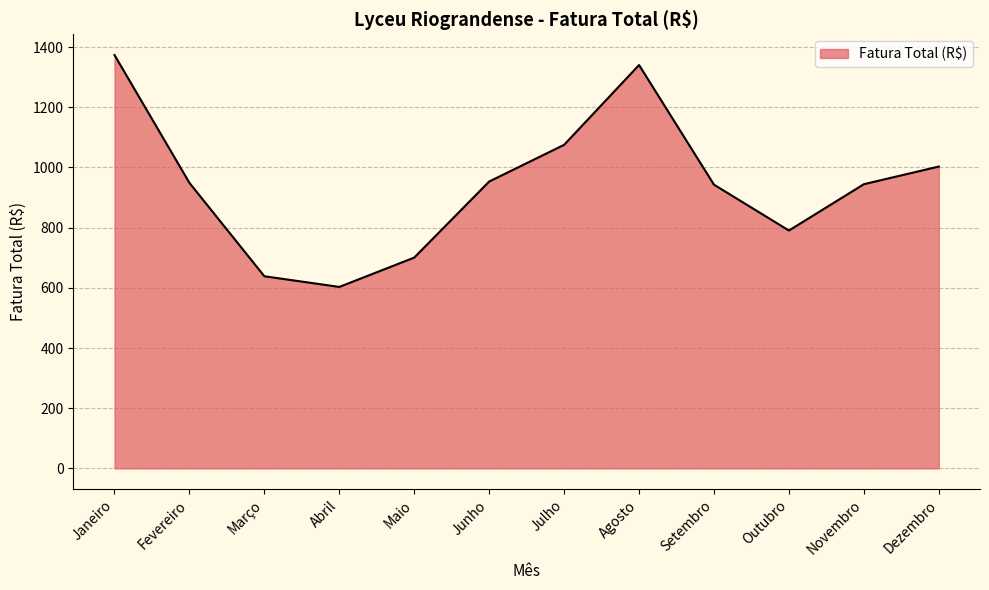

How many lines are shown in the chart?

1